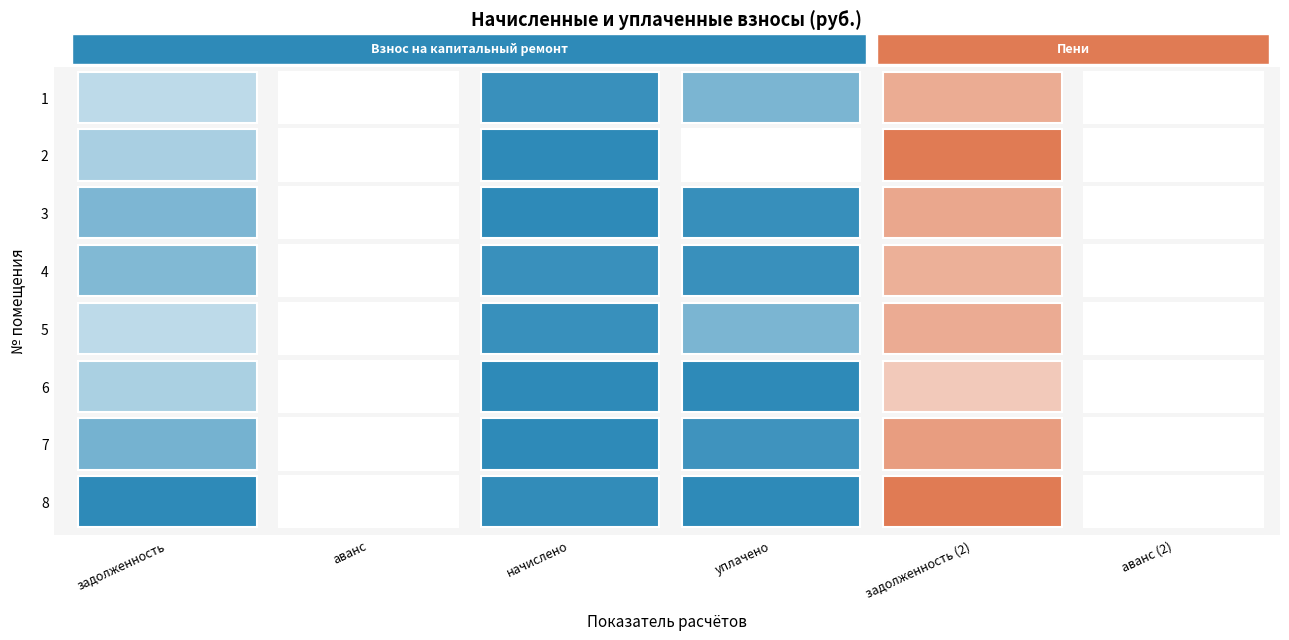

How many values in the 3 series are below 567?

3